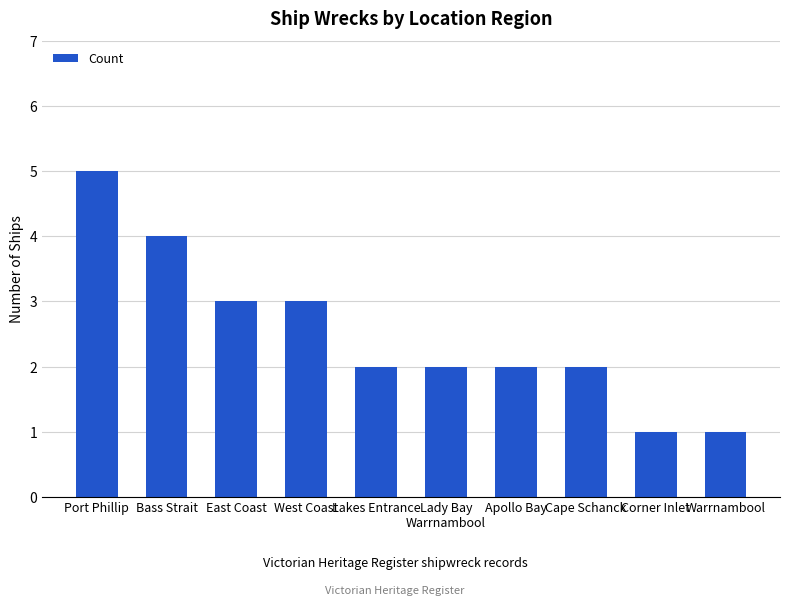

What is the greatest value displayed?

5